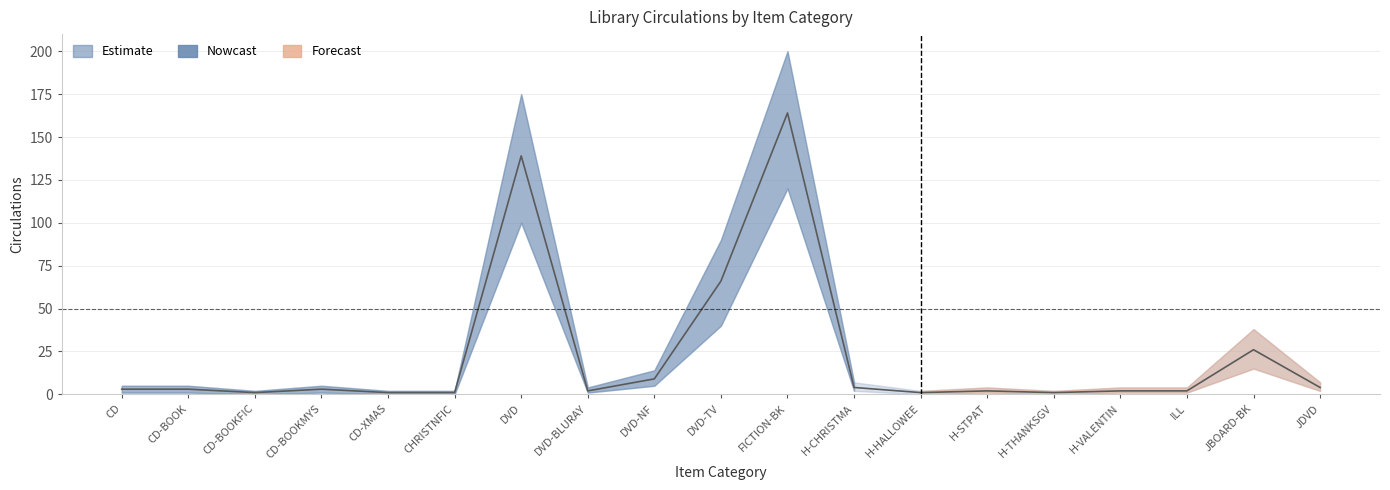

What is the value of the Lower point at the 9th from the left?

5